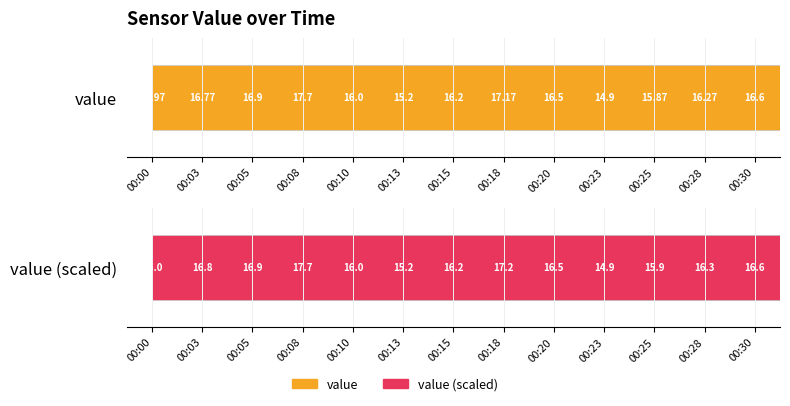

Read the value value at 00:18.

17.2